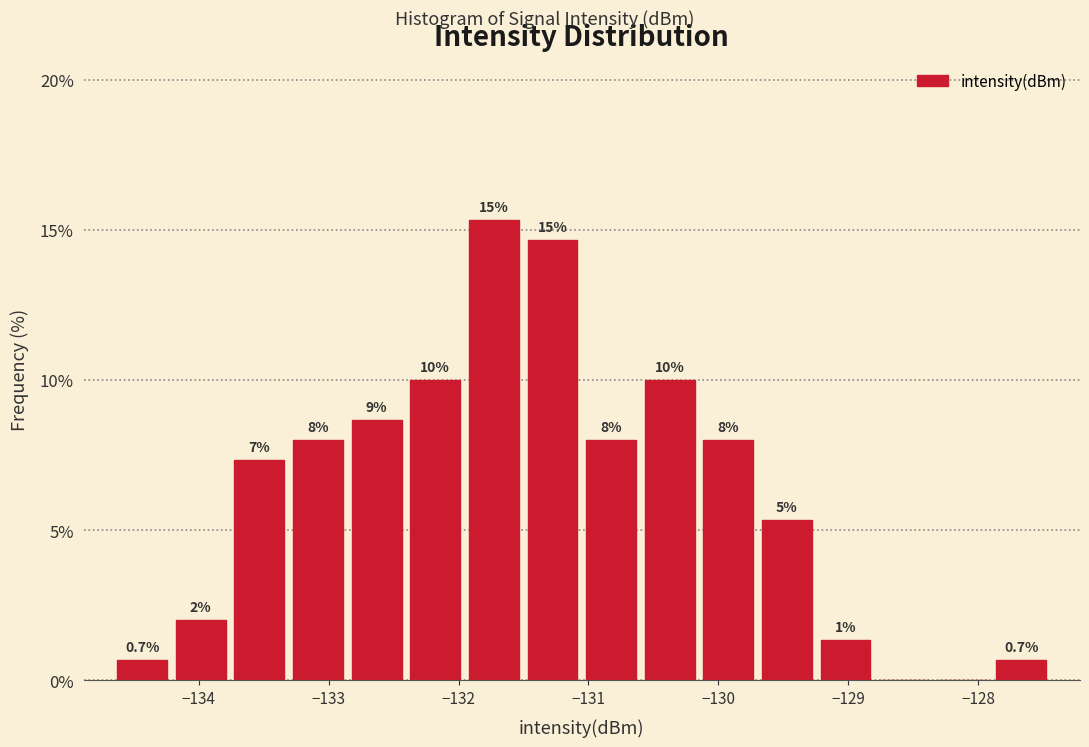

Over which range of the x-axis is the bar tallest?

-132.0 to -131.5